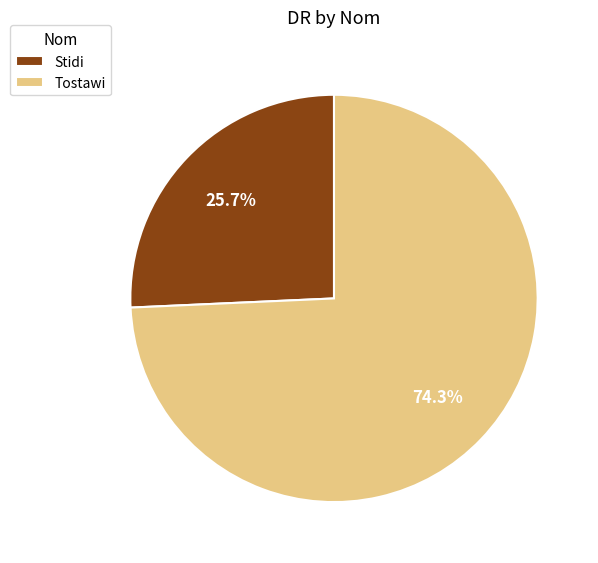

What is the ratio of the value at Stidi to the value at Tostawi?

0.3